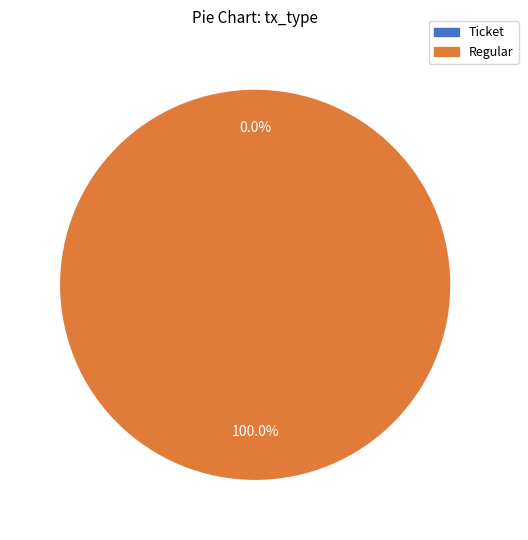

To the nearest percent, what is the average slice percentage?

50%